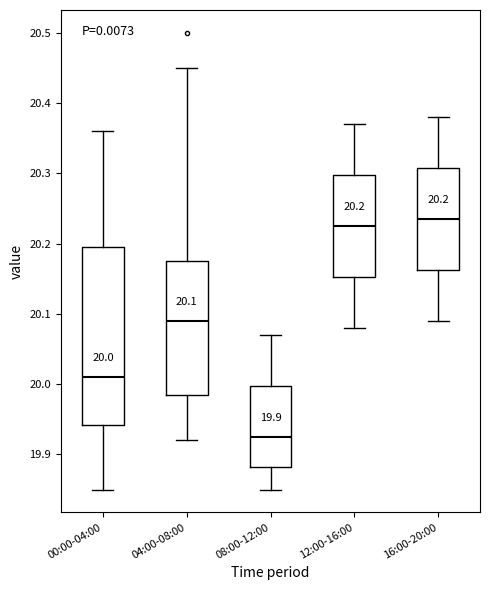

Which box is the tallest, from its lower edge to its upper edge?

00:00-04:00